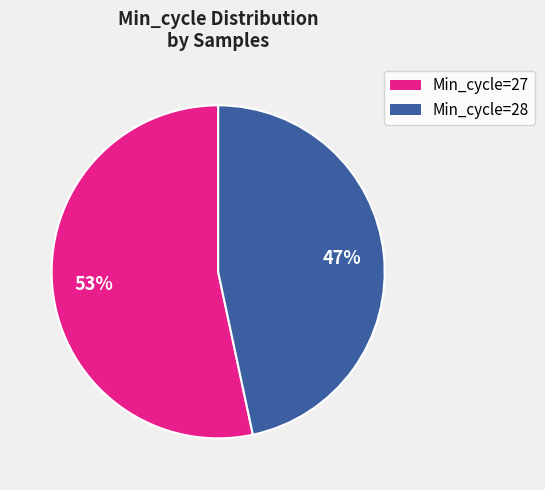

Which slice represents more than half of the pie?

Min_cycle=27